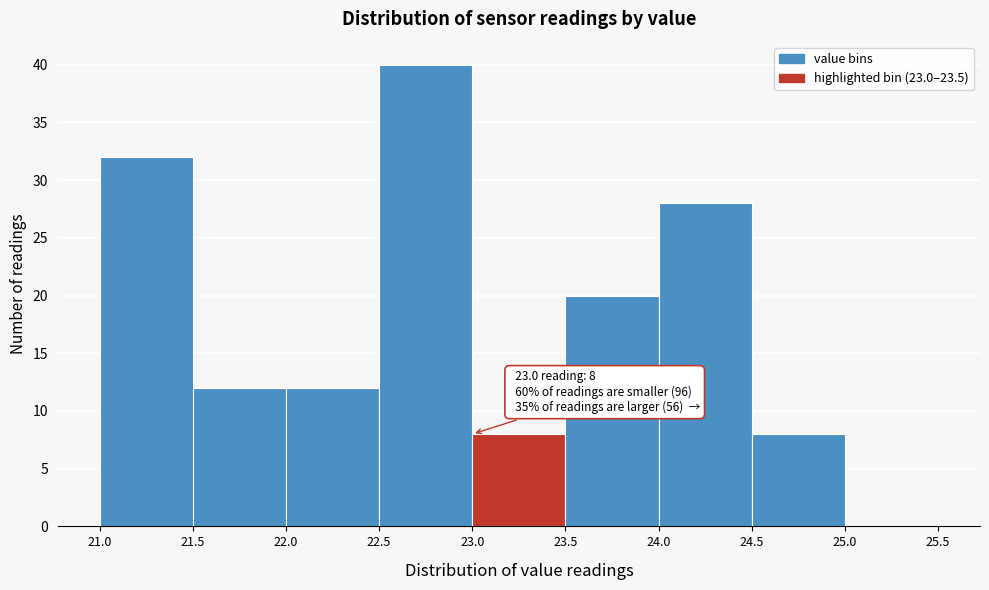

Which range on the x-axis has the tallest bar?

22.5 to 23.0